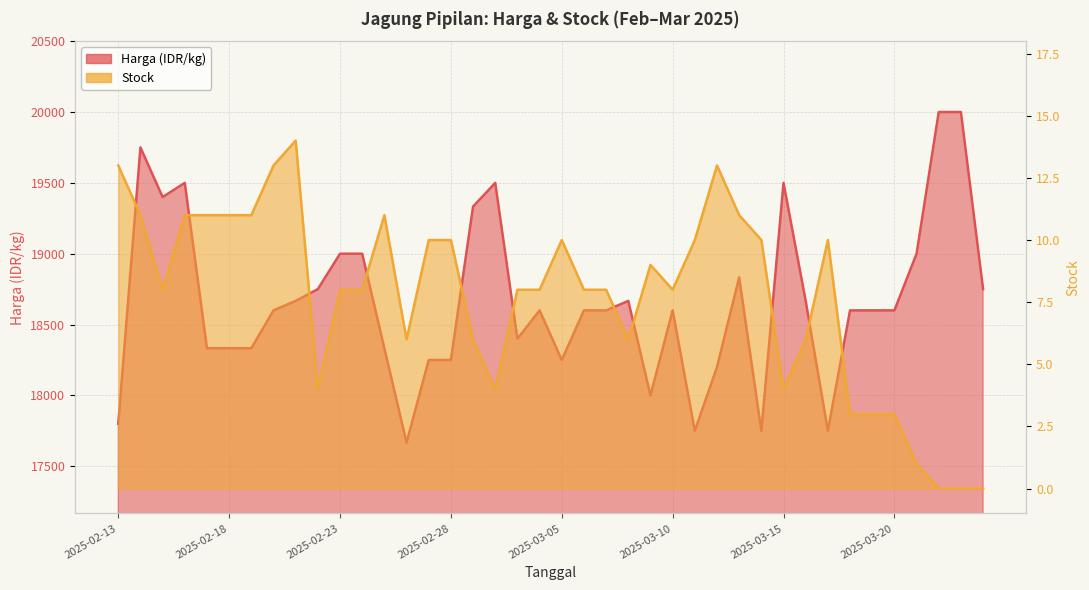

True or false: Stock has a value of 11 at 2025-02-25.

True